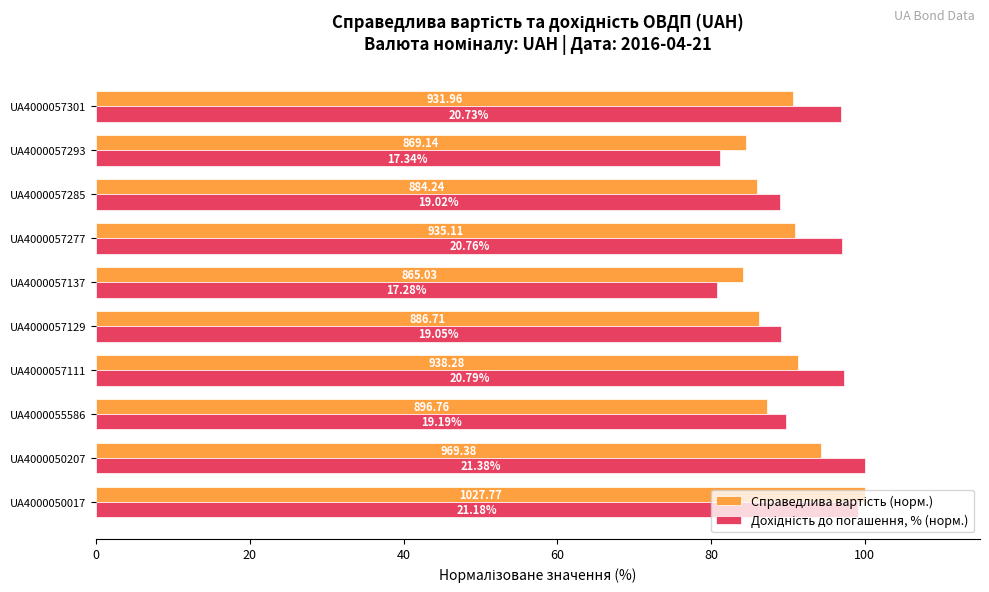

How many data points in Справедлива вартість (норм.) are above 90?

5